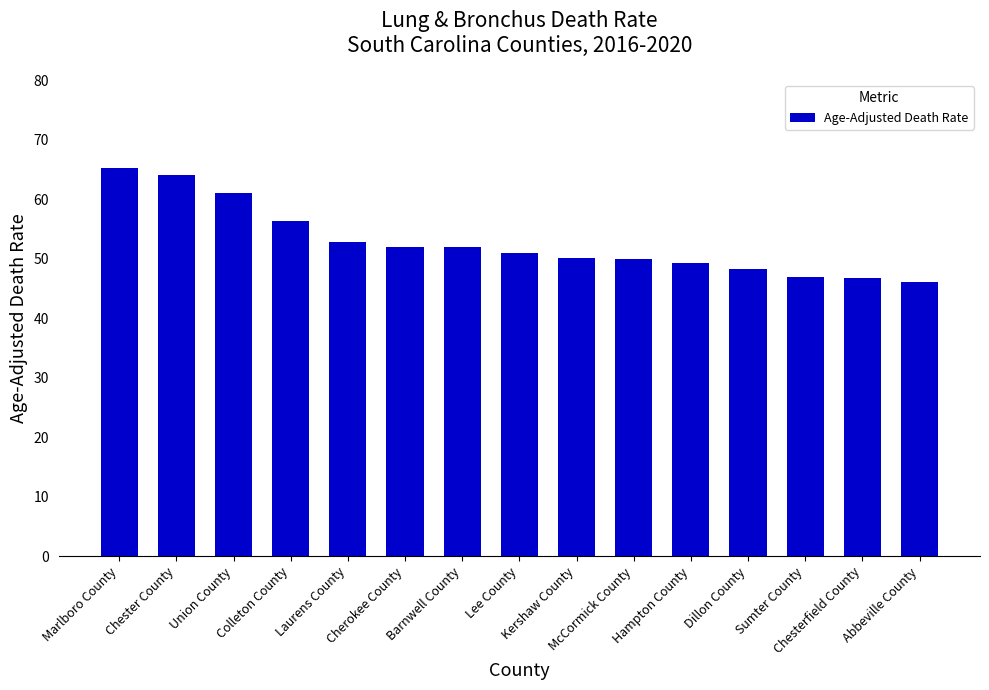

Which category has the highest value across all series?

Marlboro County